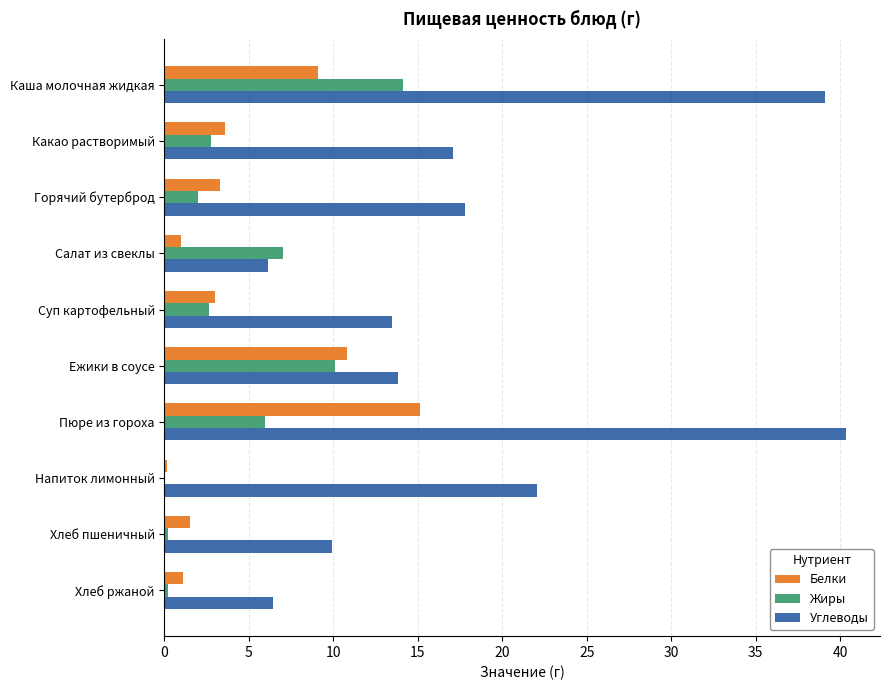

How many series are shown in this chart?

3